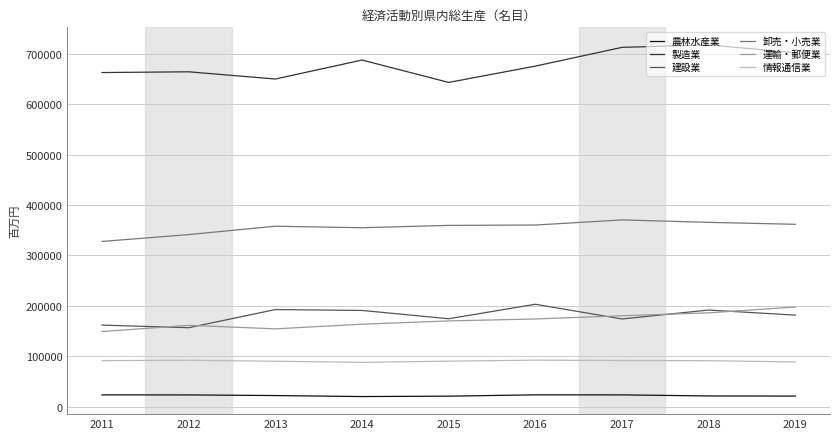

The 情報通信業 series shows 132661 at 2017. True or false?

False